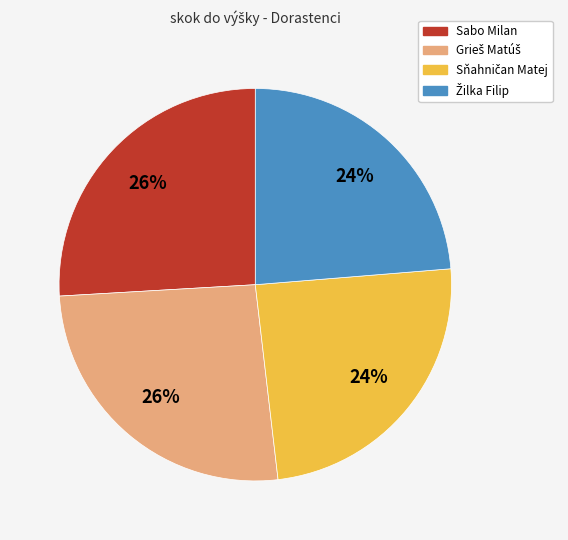

Count the number of slices in the pie.

4